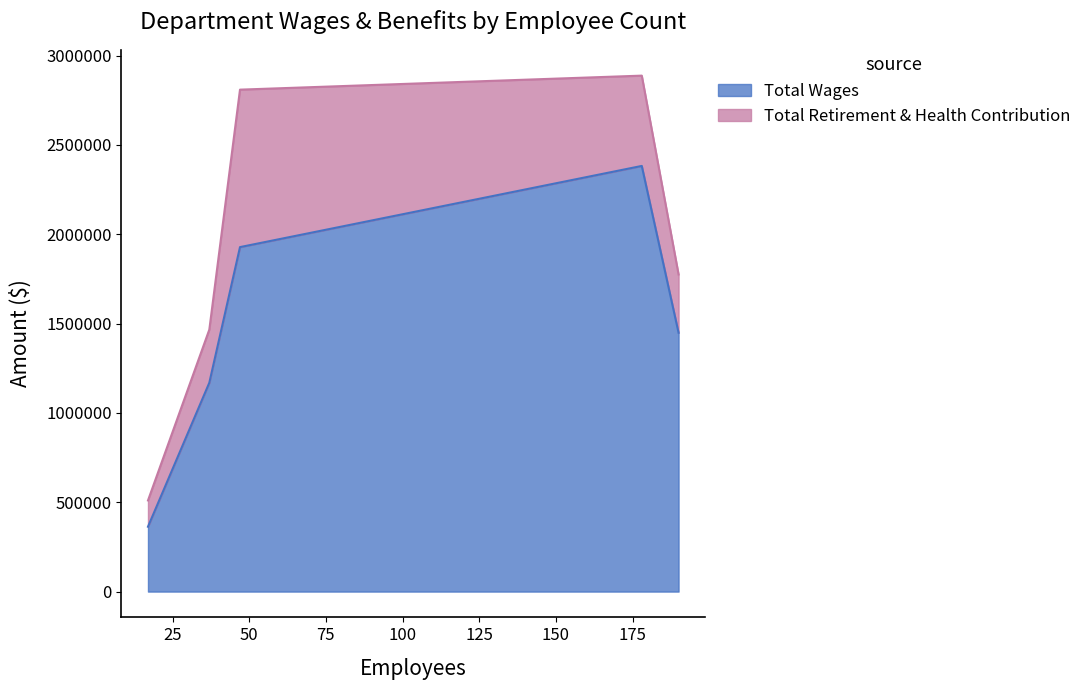

Is the value of Total Wages at Facilities greater than the value of Total Retirement & Health Contribution at Youth Services?

No